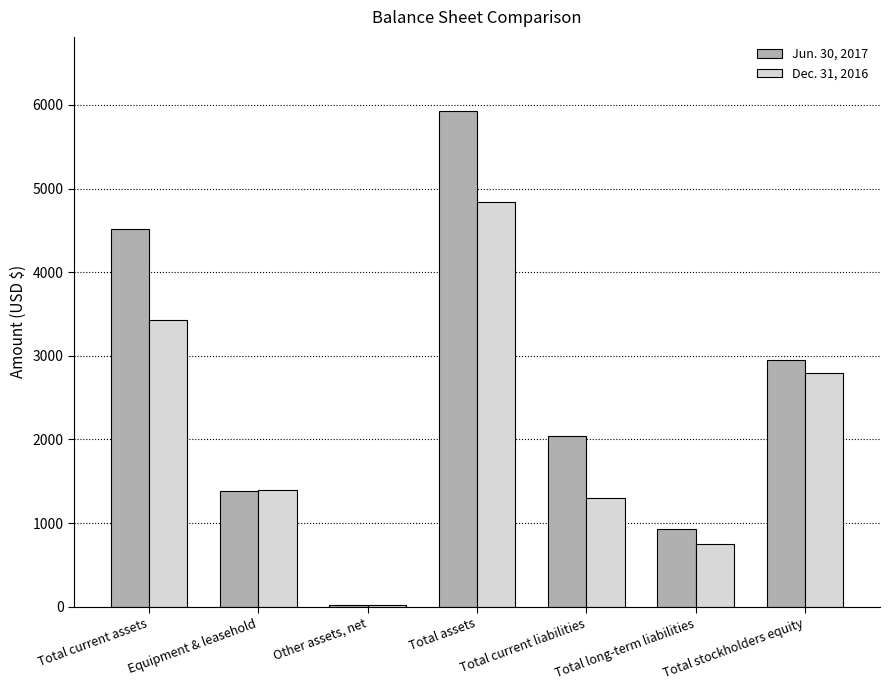

What is the greatest value displayed?

5924